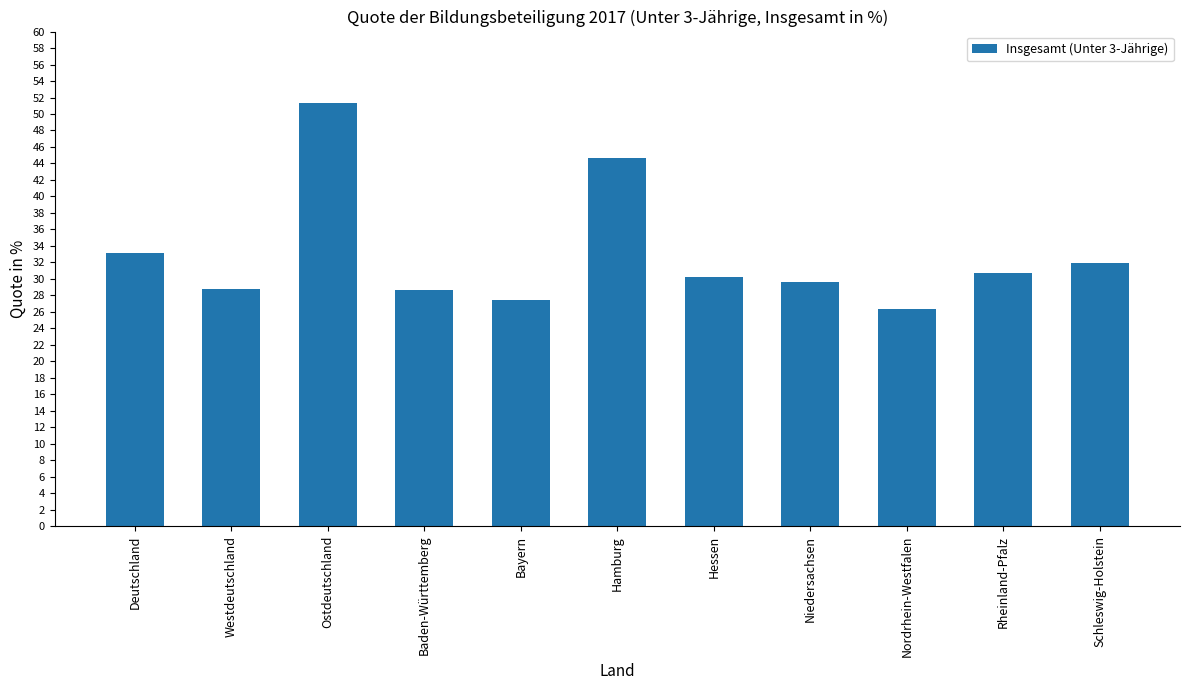

Which label corresponds to the smallest value in the chart?

Nordrhein-Westfalen